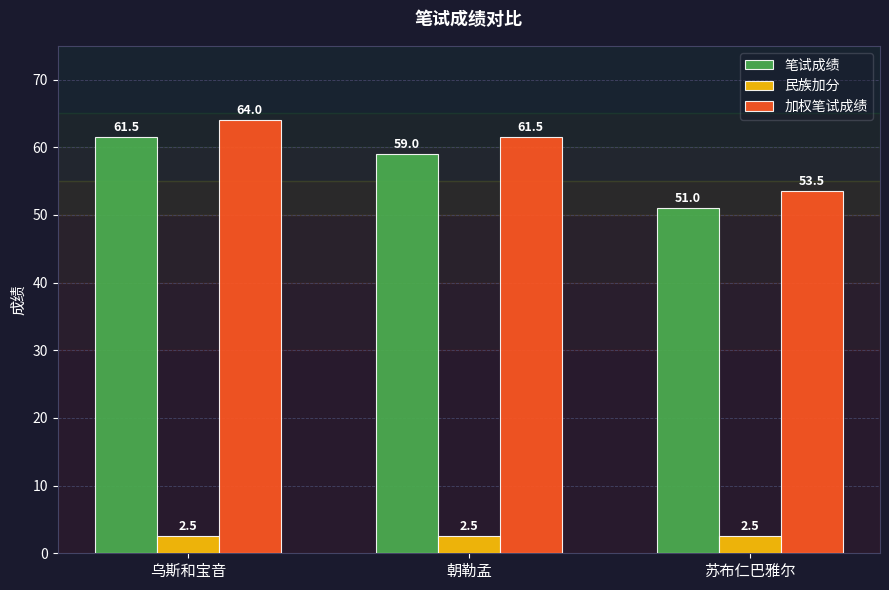

What is the maximum value for 笔试成绩?

61.5